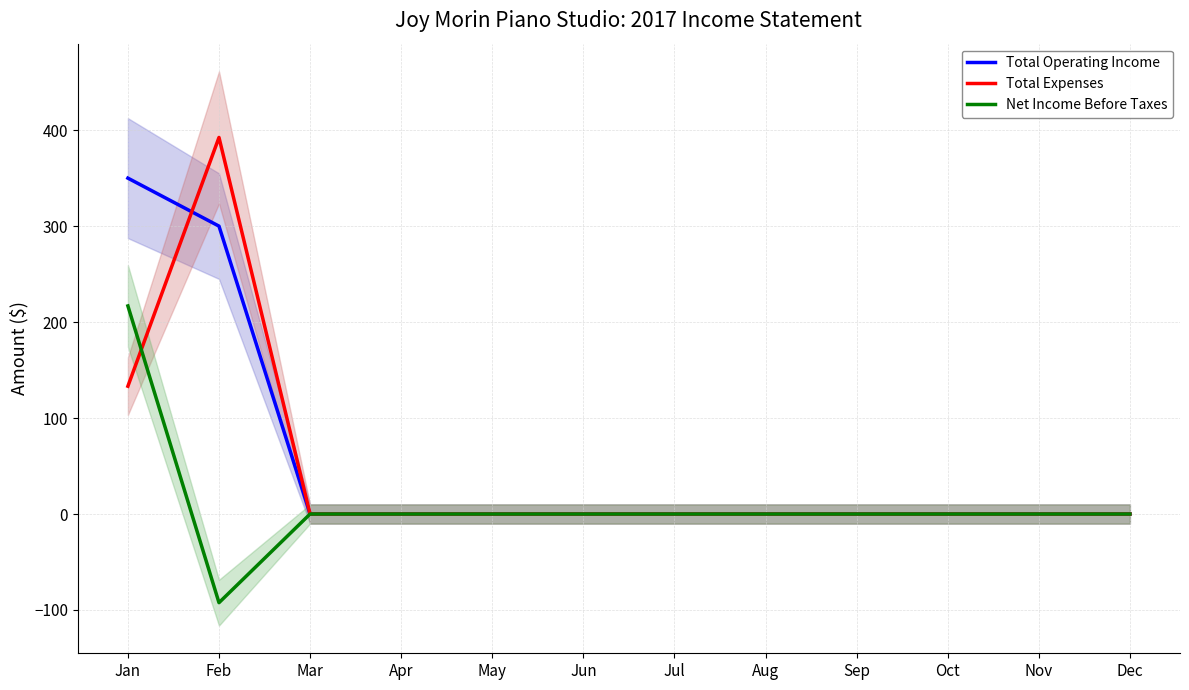

What is the maximum value shown in the chart?

392.4